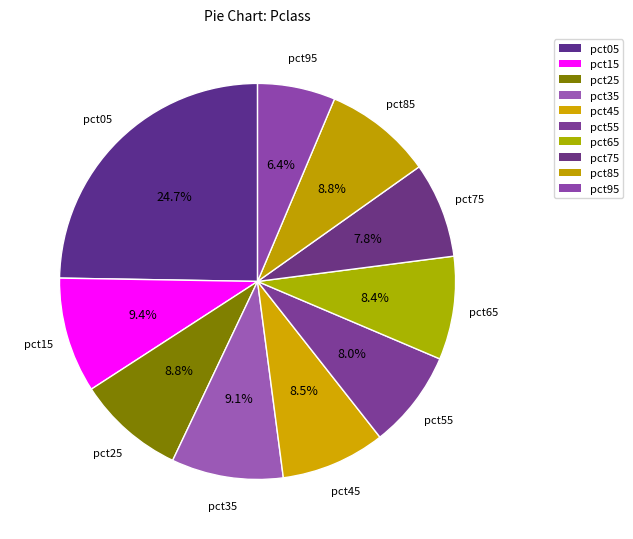

To the nearest percent, what portion does pct05 represent?

25%